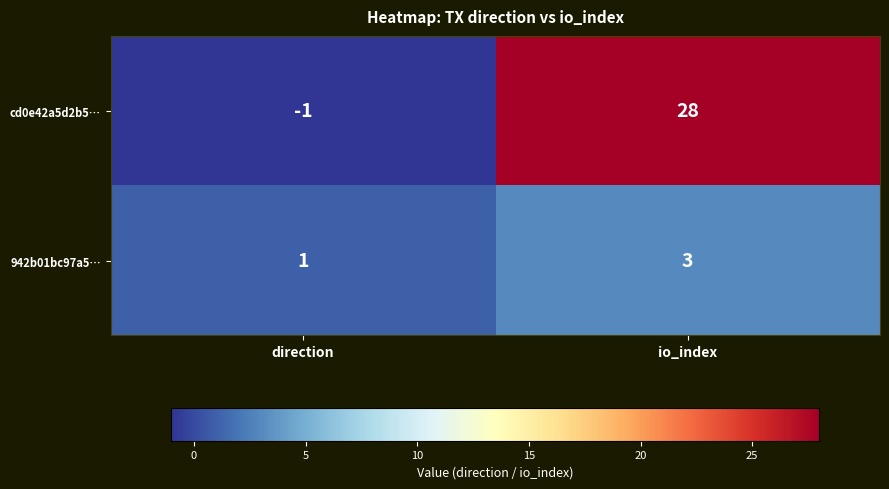

Reading right to left, transcribe all the data shown in this chart.

cd0e42a5d2b5…: 28	-1
942b01bc97a5…: 3	1